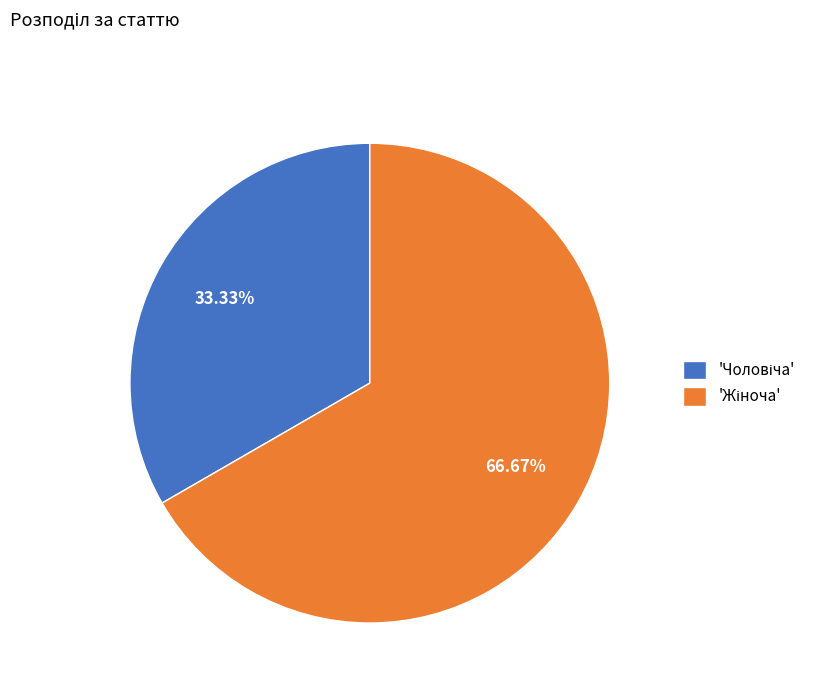

Does any single category account for the majority?

Yes